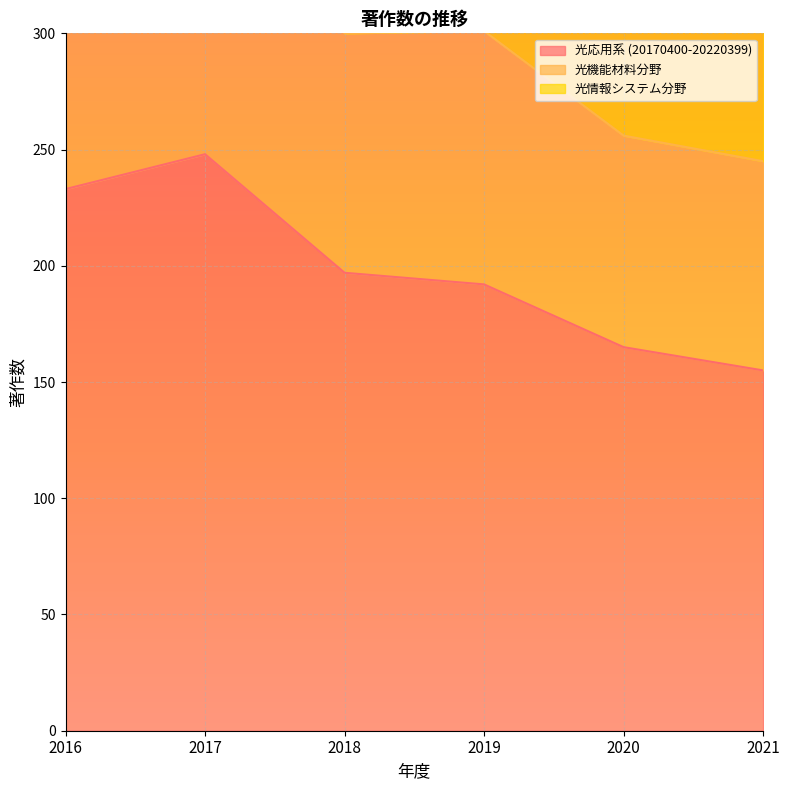

The 光応用系 (20170400-20220399) series shows 155 at 2021. True or false?

True